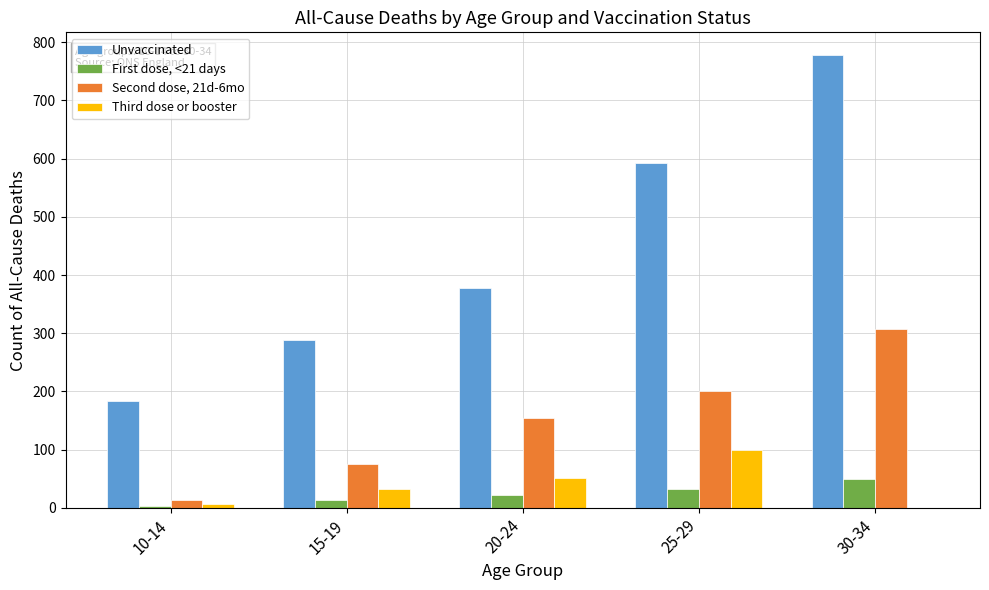

Which series changed the most between 10-14 and 20-24?

Unvaccinated